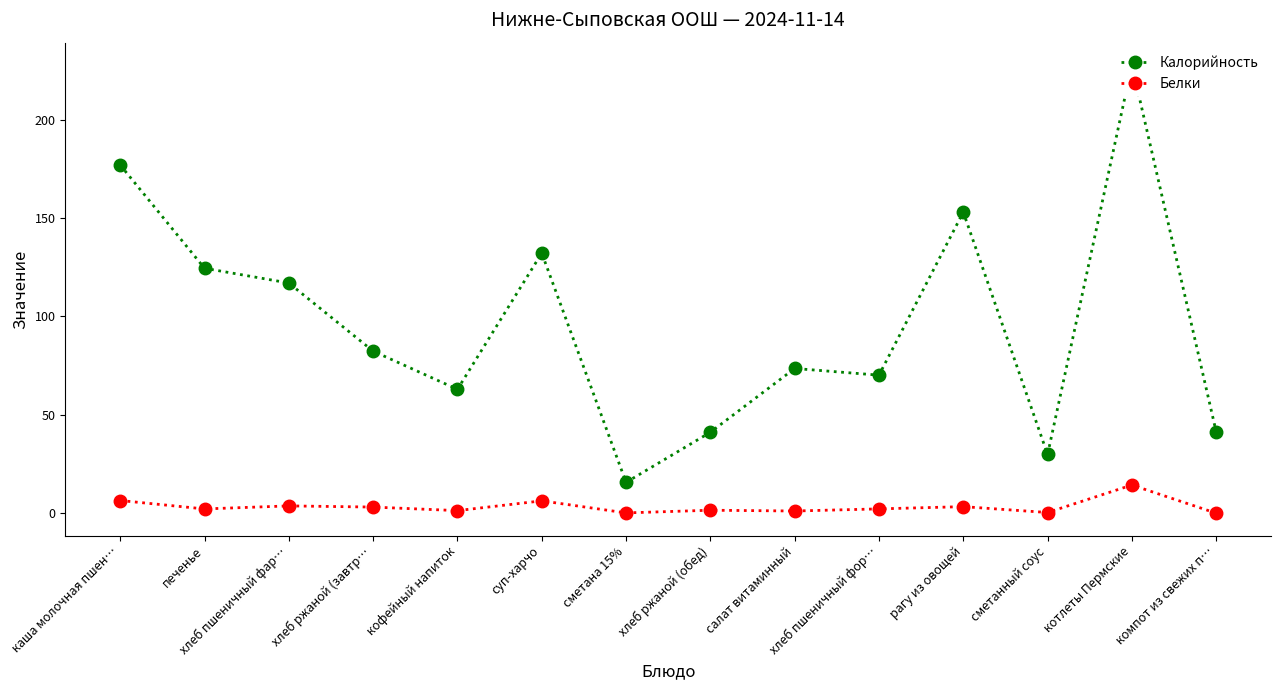

At which label does Белки reach its peak?

котлеты Пермские